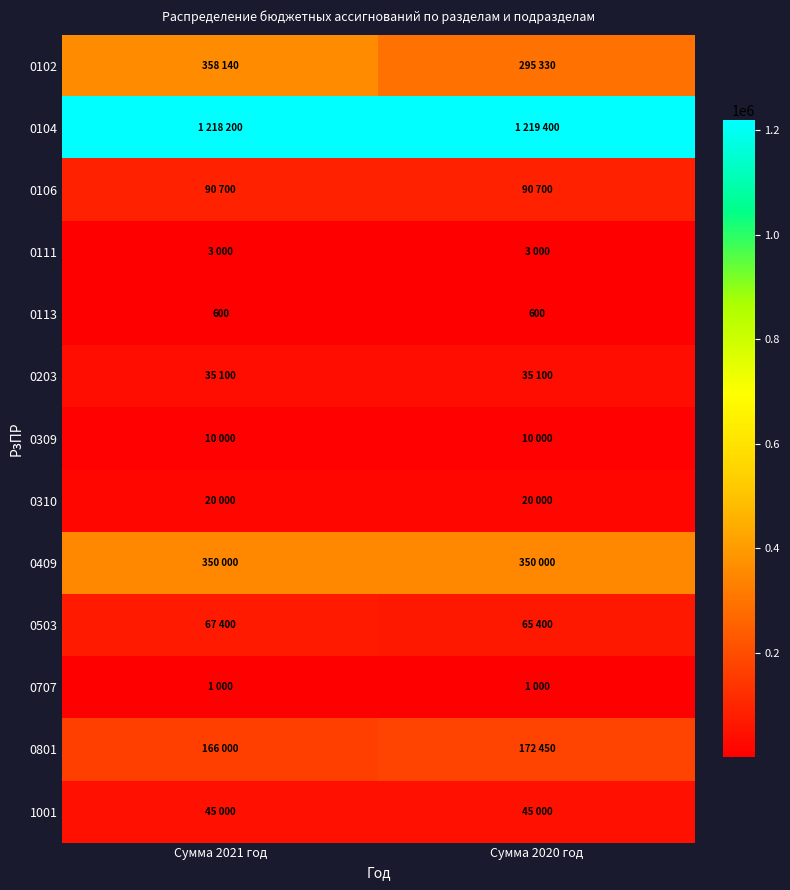

What is the smallest value displayed?

600